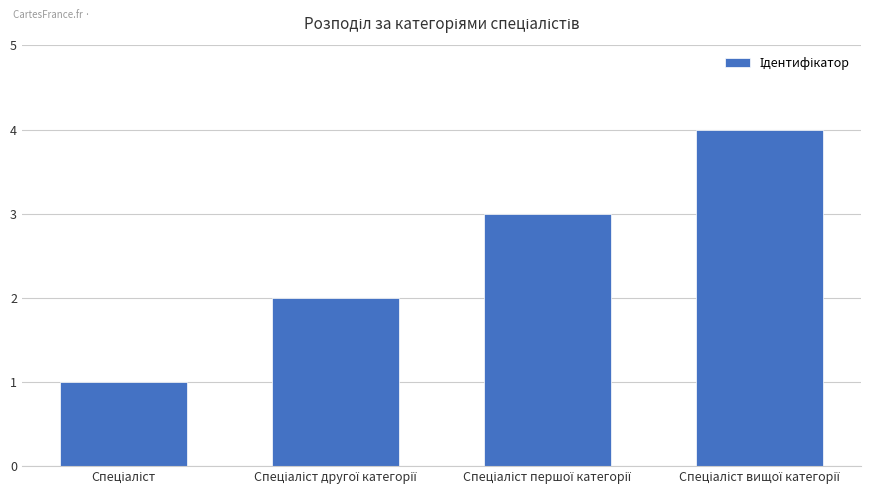

What is the sum of all values?

10